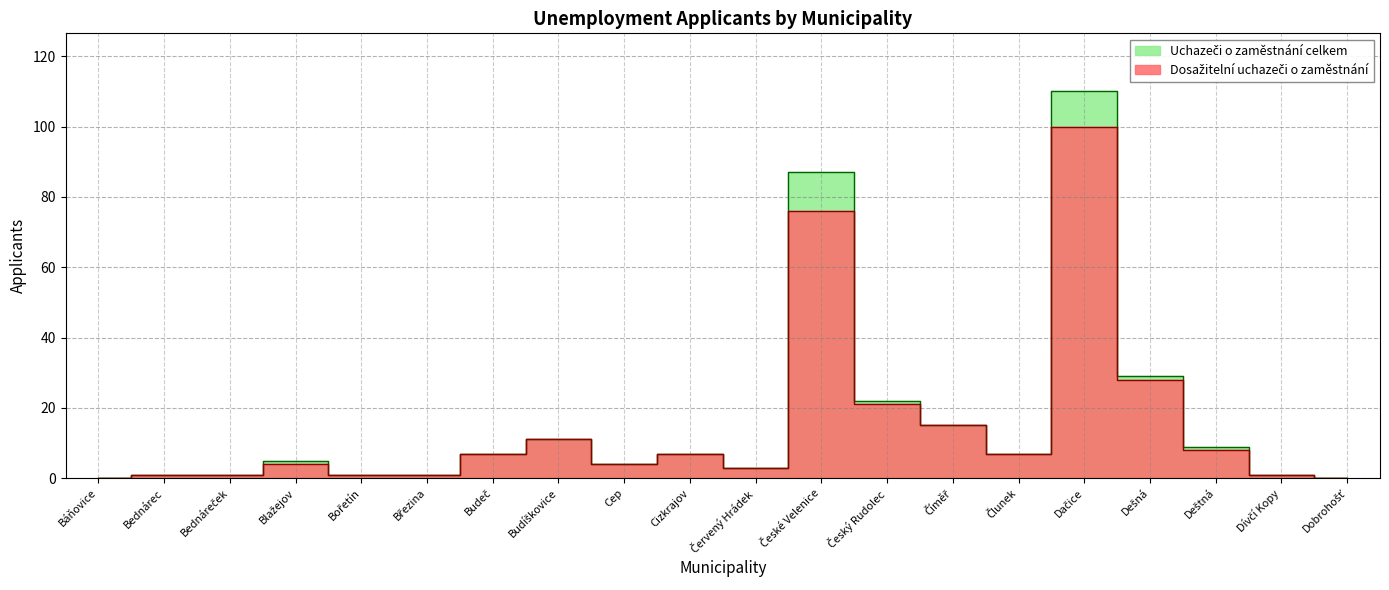

True or false: Uchazeči o zaměstnání celkem and Dosažitelní uchazeči o zaměstnání cross at least once.

False